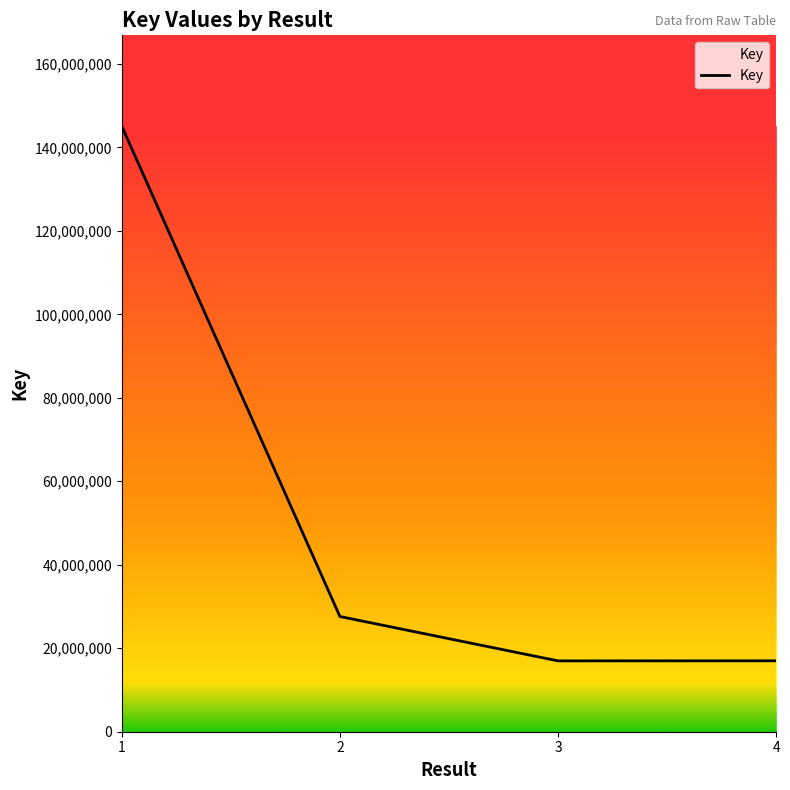

True or false: there are more than 0 points higher than both neighbors.

False